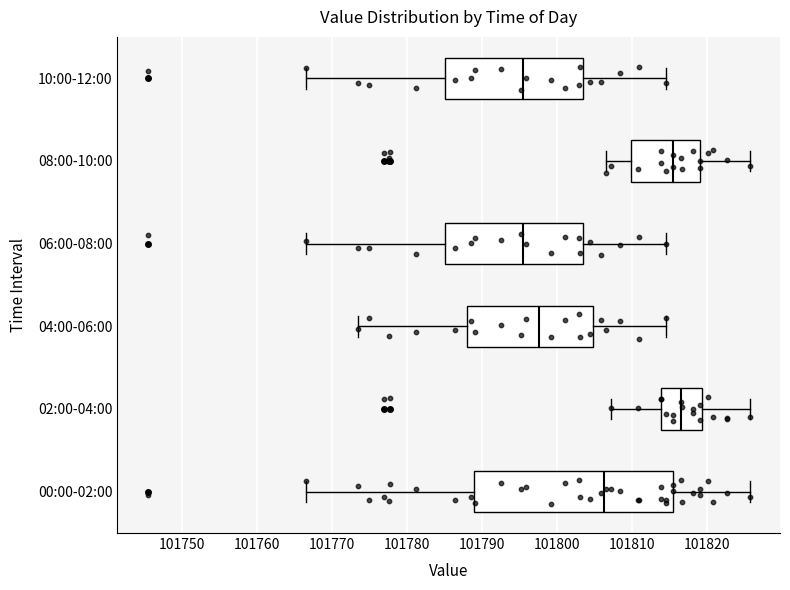

Reading bottom to top, read every box against the x-axis: the position of its median line, the range the box covers, and the ends of its whiskers. The values are not printed on the chart, so give them approximately, as read against the axis.

00:00-02:00: median 101806, box 101789 to 101816, whiskers 101767 to 101826
02:00-04:00: median 101817, box 101814 to 101819, whiskers 101807 to 101826
04:00-06:00: median 101798, box 101788 to 101805, whiskers 101774 to 101815
06:00-08:00: median 101796, box 101785 to 101803, whiskers 101767 to 101815
08:00-10:00: median 101816, box 101810 to 101819, whiskers 101807 to 101826
10:00-12:00: median 101796, box 101785 to 101803, whiskers 101767 to 101815